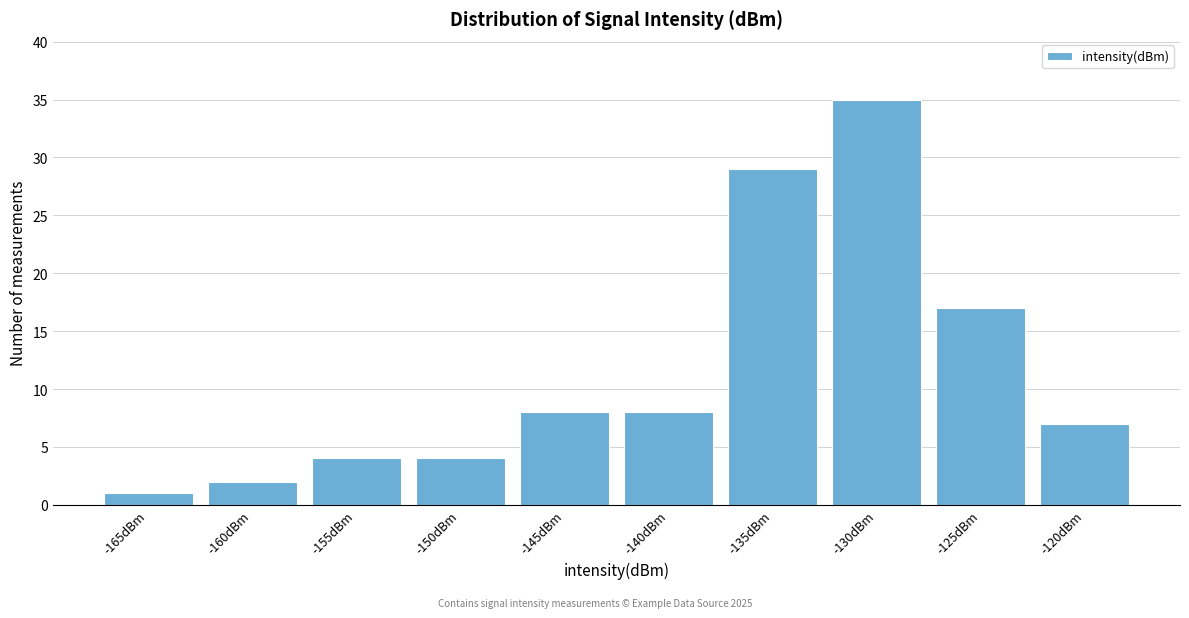

Reading left to right, what are all the values shown in this chart?

-165dBm=1	-160dBm=2	-155dBm=4	-150dBm=4	-145dBm=8	-140dBm=8	-135dBm=29	-130dBm=35	-125dBm=17	-120dBm=7